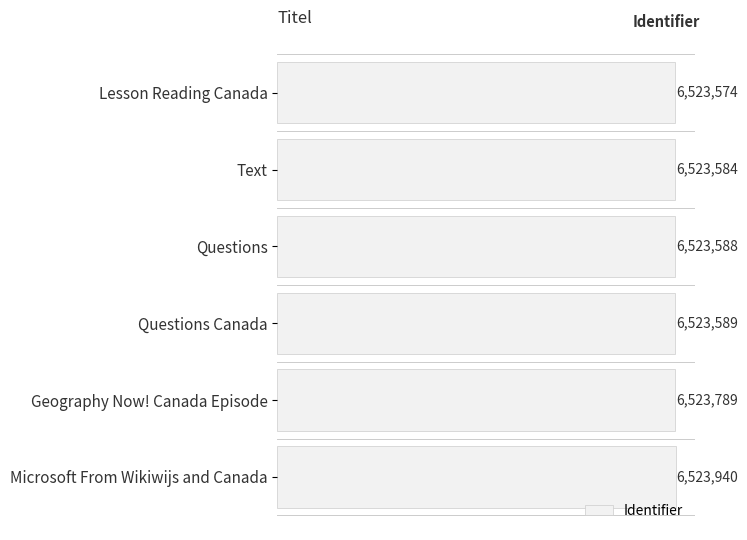

Are the bars horizontal?

Yes